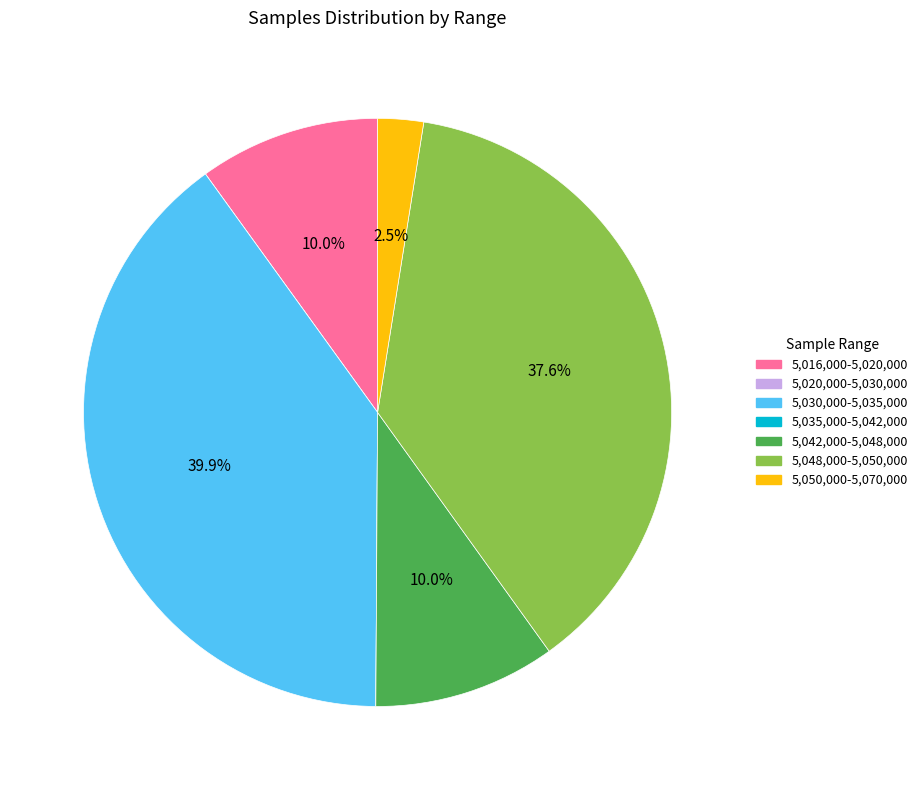

Combined, do 5,016,000-5,020,000 and 5,042,000-5,048,000 account for over 50%?

No